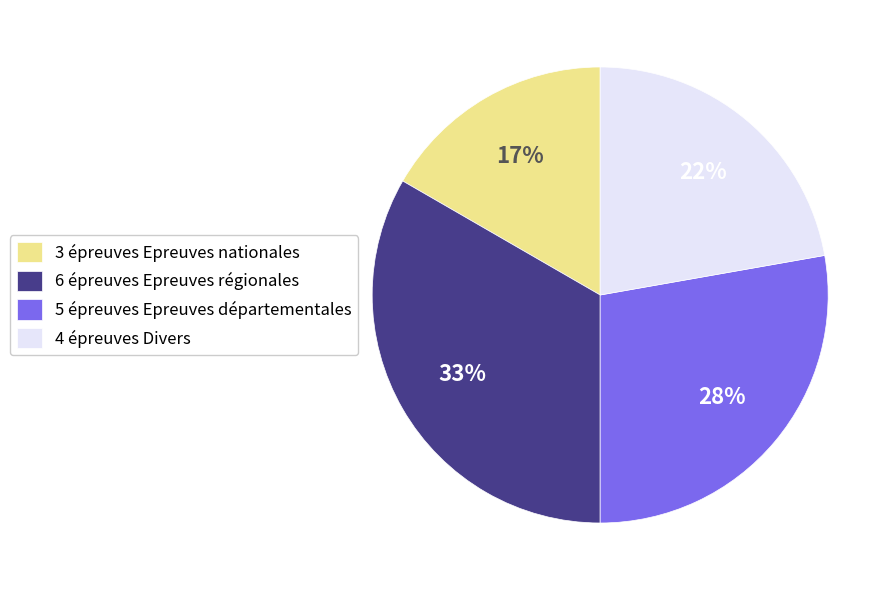

Do 5 épreuves Epreuves départementales and 3 épreuves Epreuves nationales together represent more than half of the pie?

No